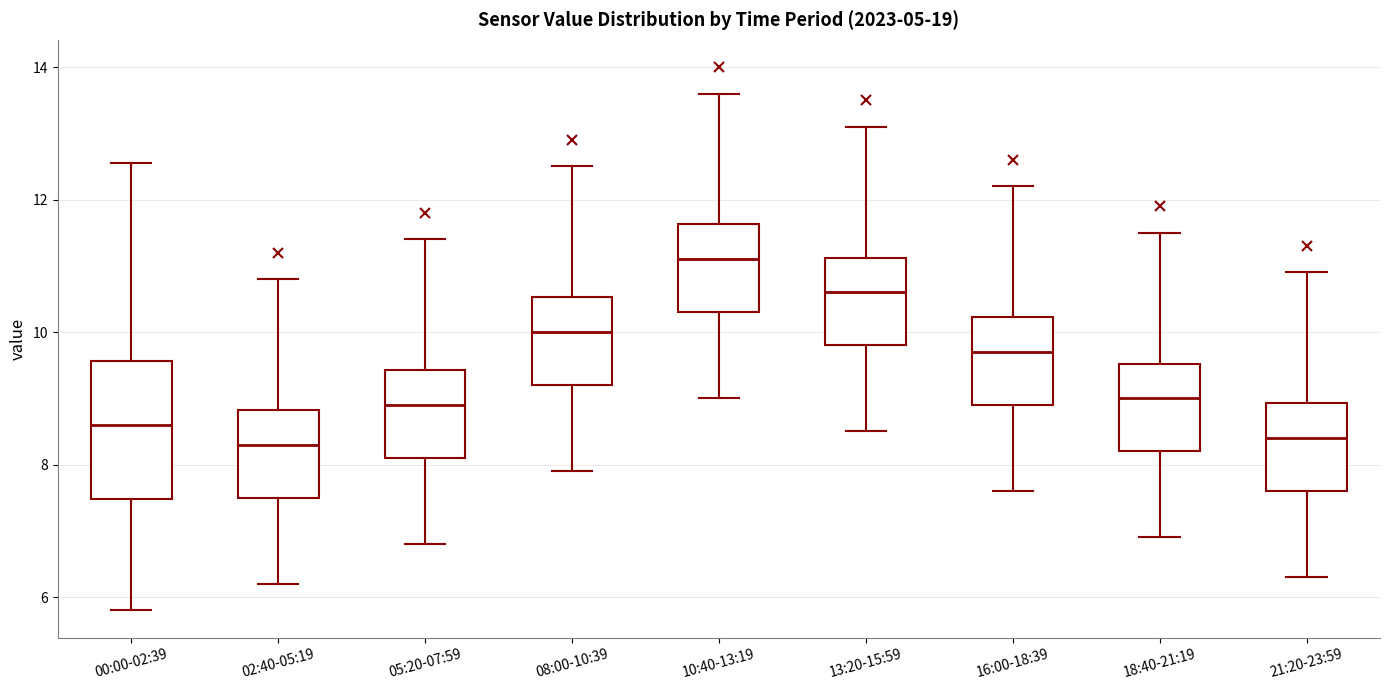

Which box is the tallest, from its lower edge to its upper edge?

00:00-02:39